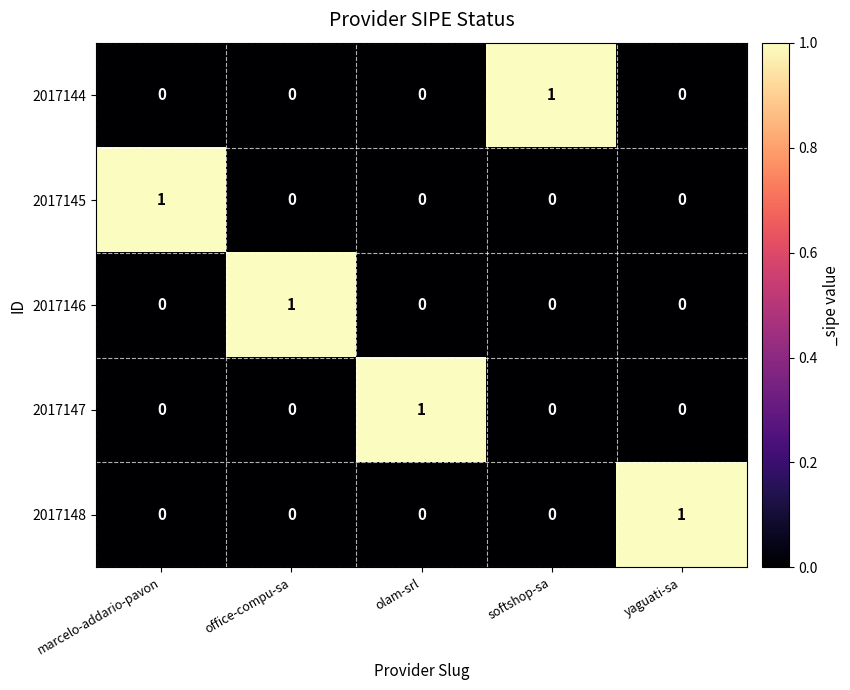

The value of 2017145 at office-compu-sa is 0. True or false?

True